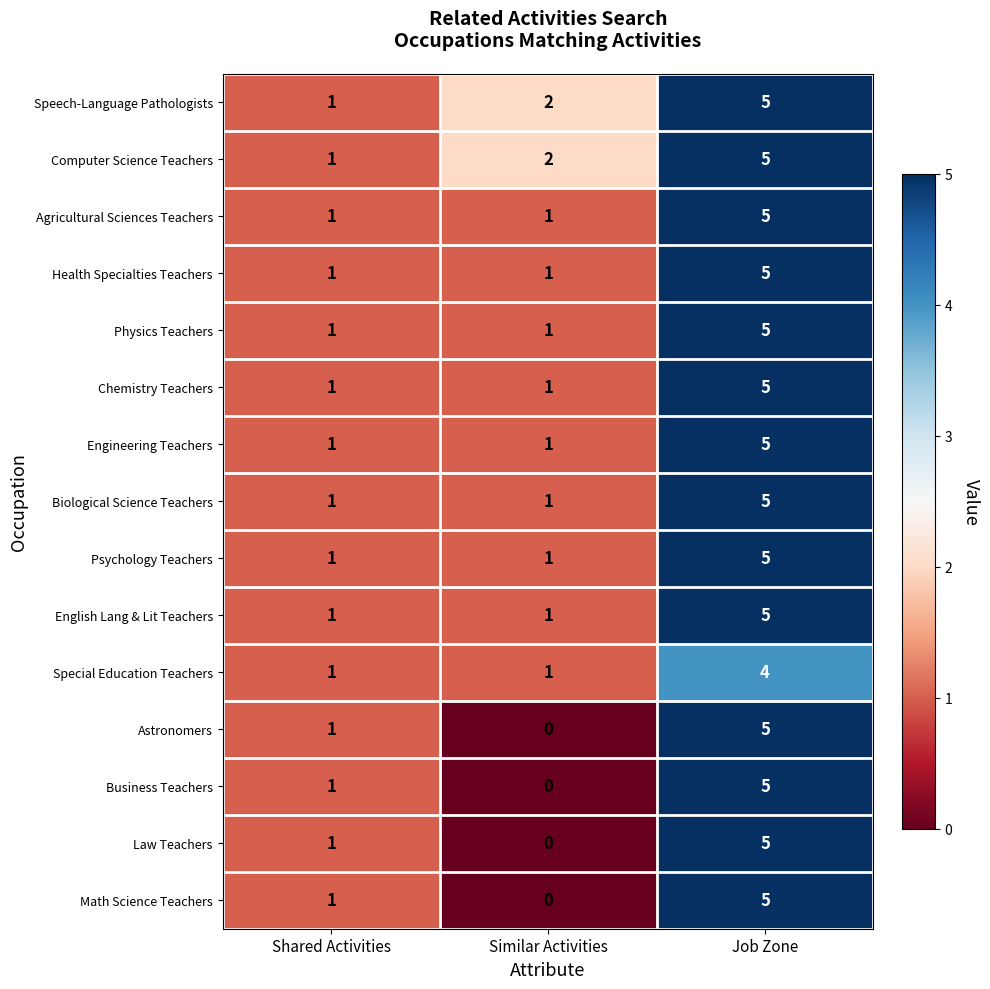

What is the maximum value shown in the chart?

5